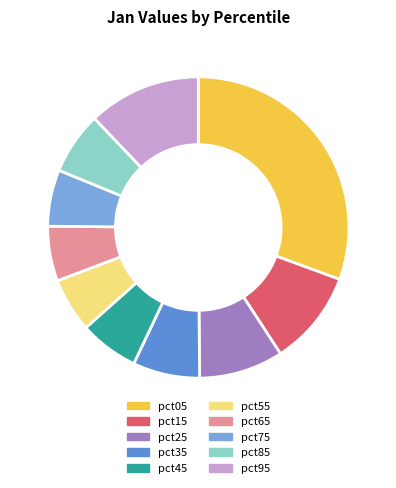

Between pct25 and pct15, which is larger?

pct15